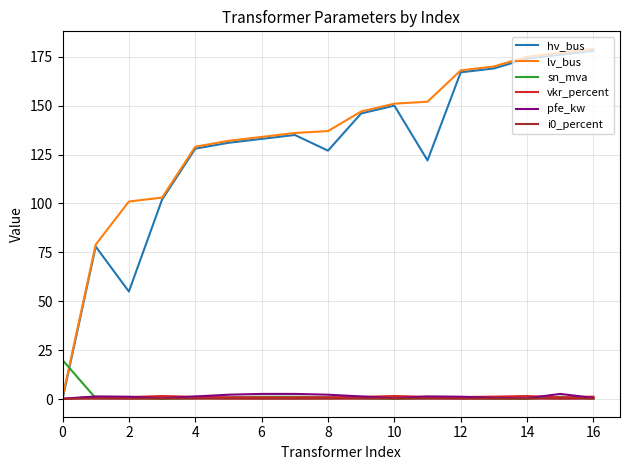

Which series ends up on top after the final intersection of hv_bus and sn_mva?

hv_bus